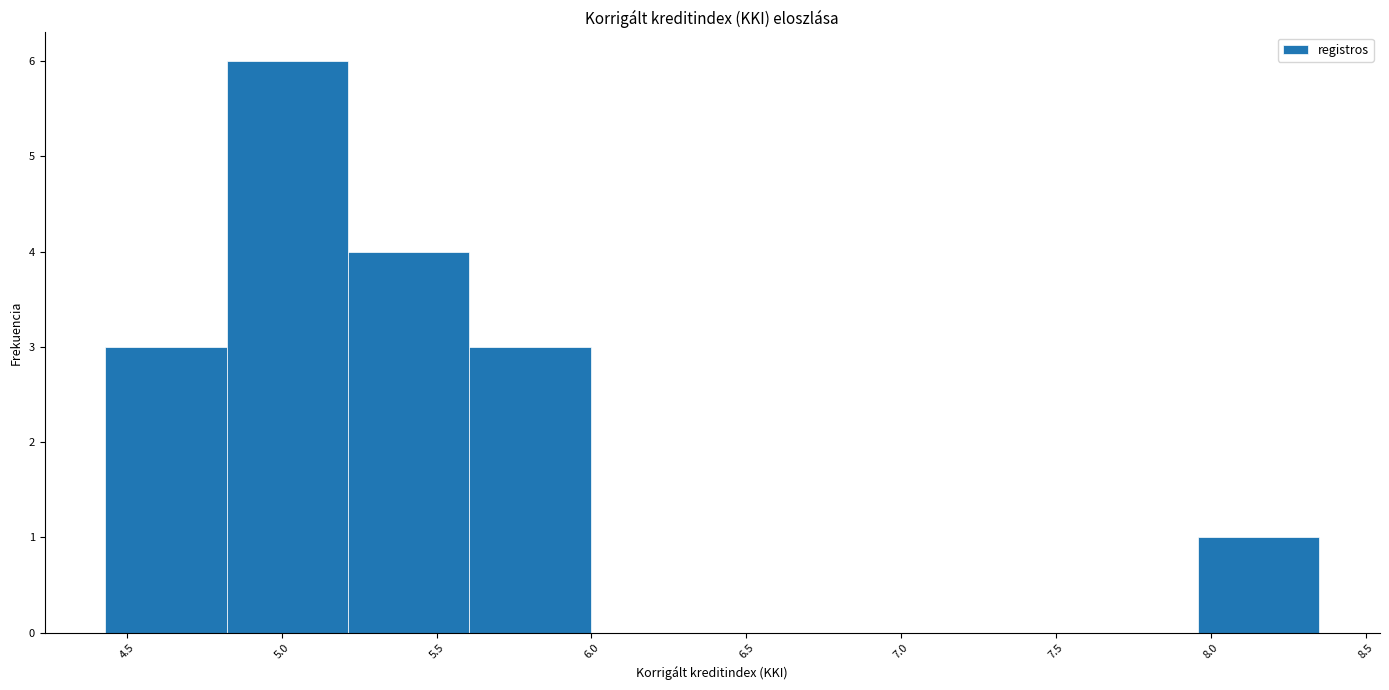

Over which range of the x-axis is the bar tallest?

4.80 to 5.20